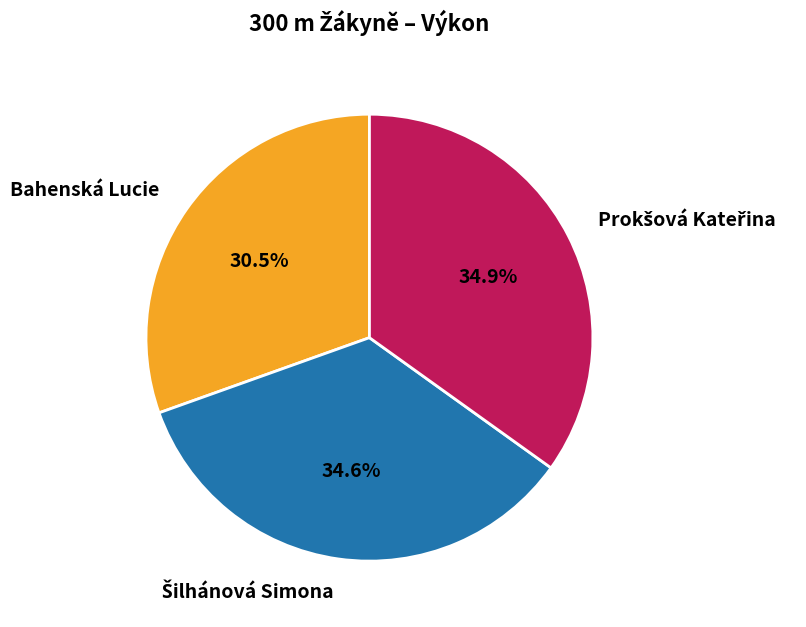

Is there any slice that represents more than half of the pie?

No